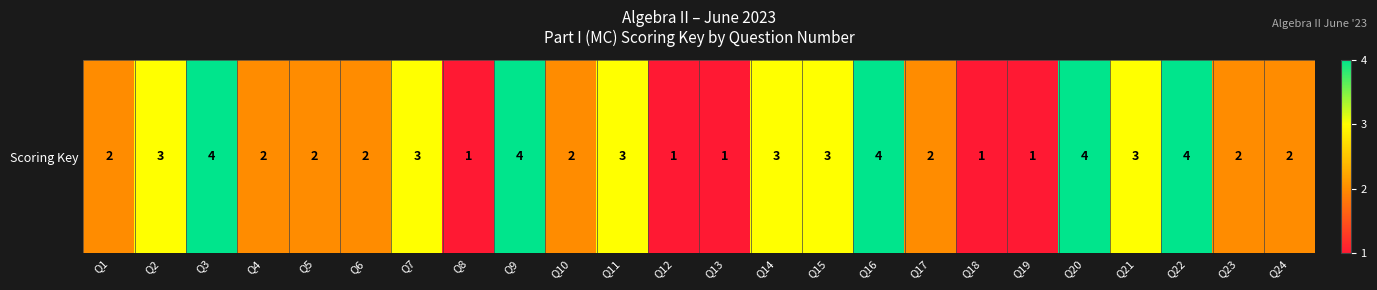

Approximately how many times larger is the value at Q8 compared to Q16?

0.2